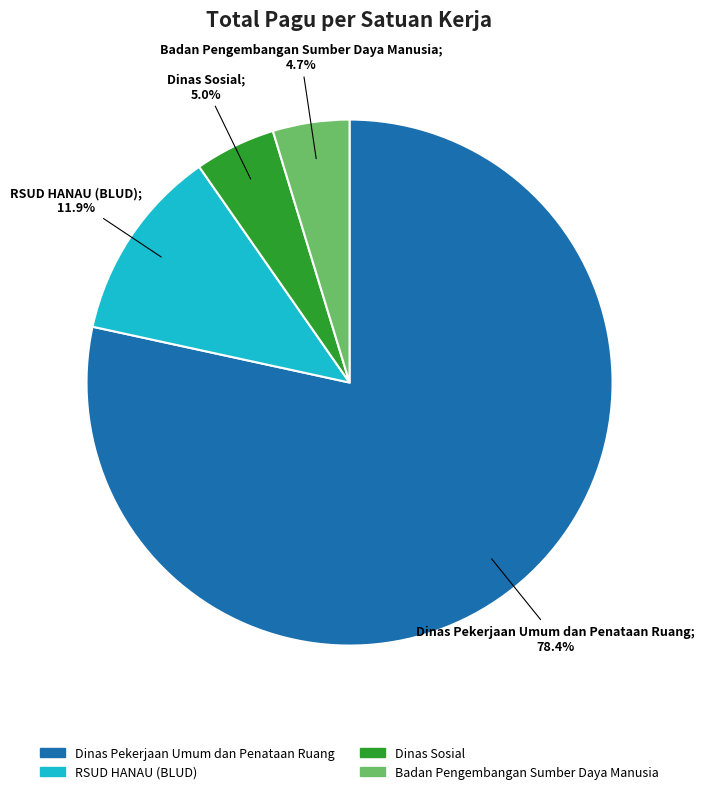

To the nearest percent, what is the difference between the Badan Pengembangan Sumber Daya Manusia and Dinas Pekerjaan Umum dan Penataan Ruang slice percentages?

74%